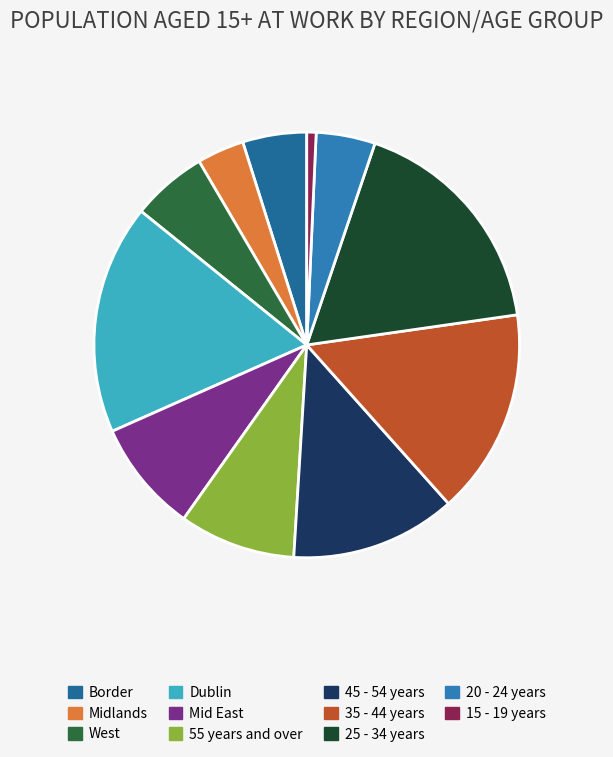

Count the number of slices in the pie.

11